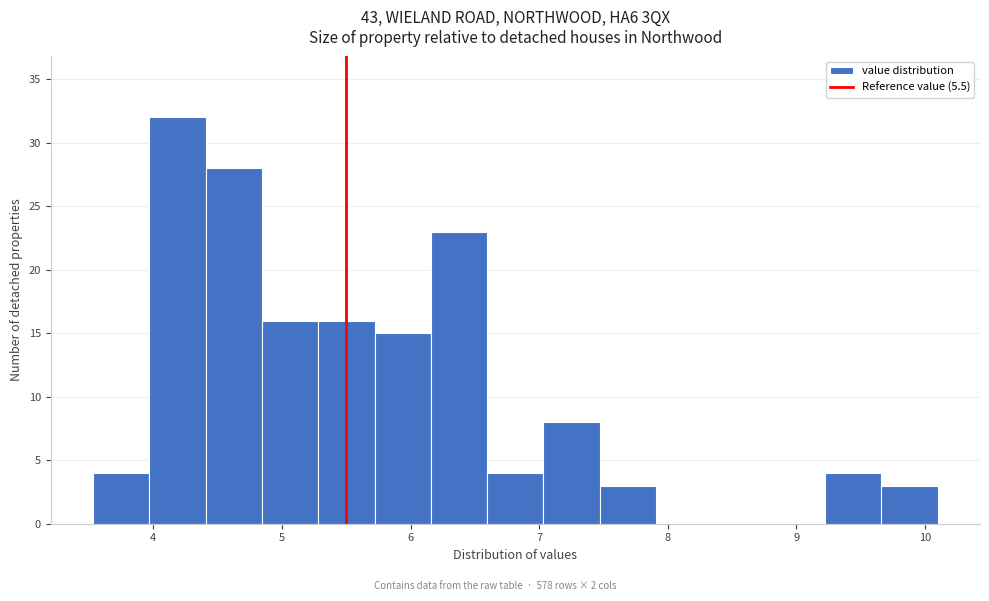

Reading left to right, transcribe this chart: for each bar, give the range it covers on the x-axis and its height. Neither the bar edges nor the heights are printed on the chart, so give them approximately, as read against the axes.

3.5 to 4.0: 4
4.0 to 4.4: 32
4.4 to 4.8: 28
4.8 to 5.3: 16
5.3 to 5.7: 16
5.7 to 6.2: 15
6.2 to 6.6: 23
6.6 to 7.0: 4
7.0 to 7.5: 8
7.5 to 7.9: 3
7.9 to 8.3: 0
8.3 to 8.8: 0
8.8 to 9.2: 0
9.2 to 9.7: 4
9.7 to 10.1: 3